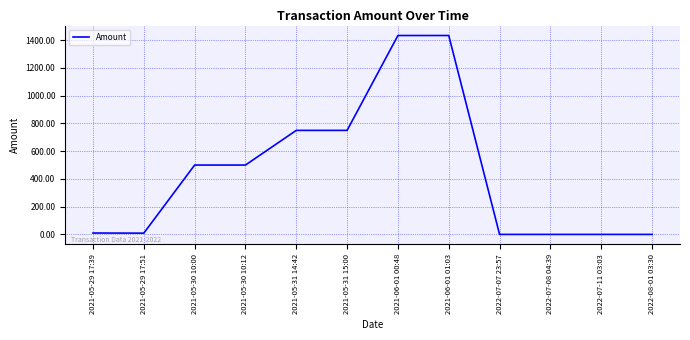

What is the greatest value displayed?

1434.0